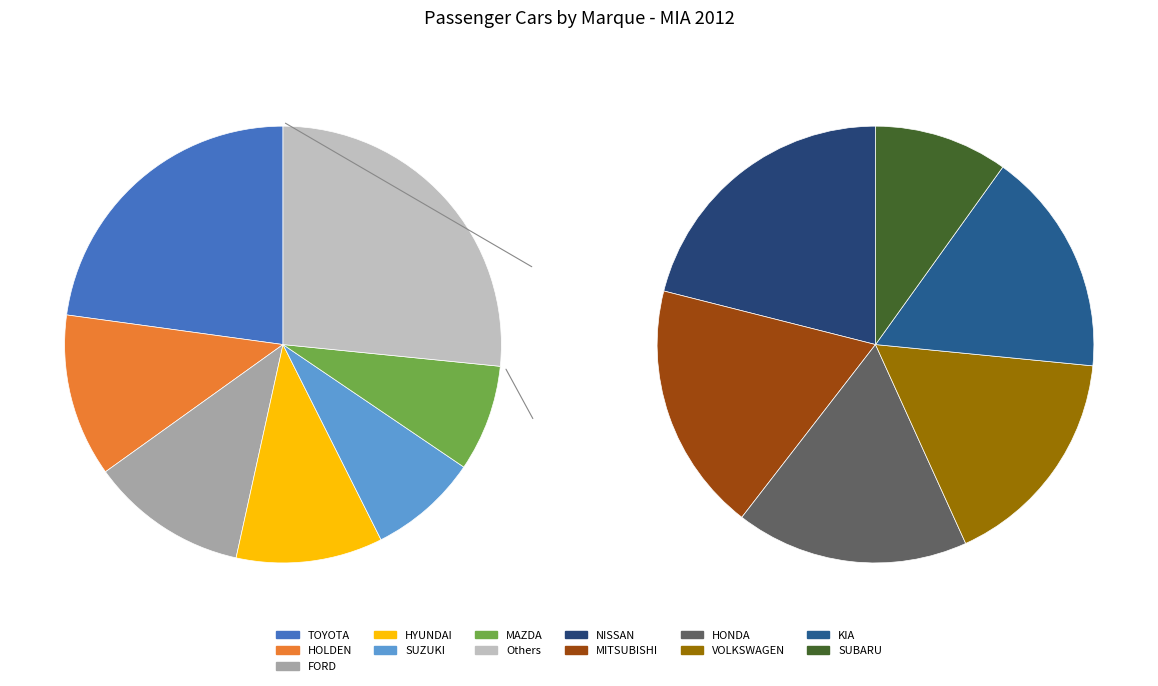

How much of the chart is everything except SUZUKI?

91.9%